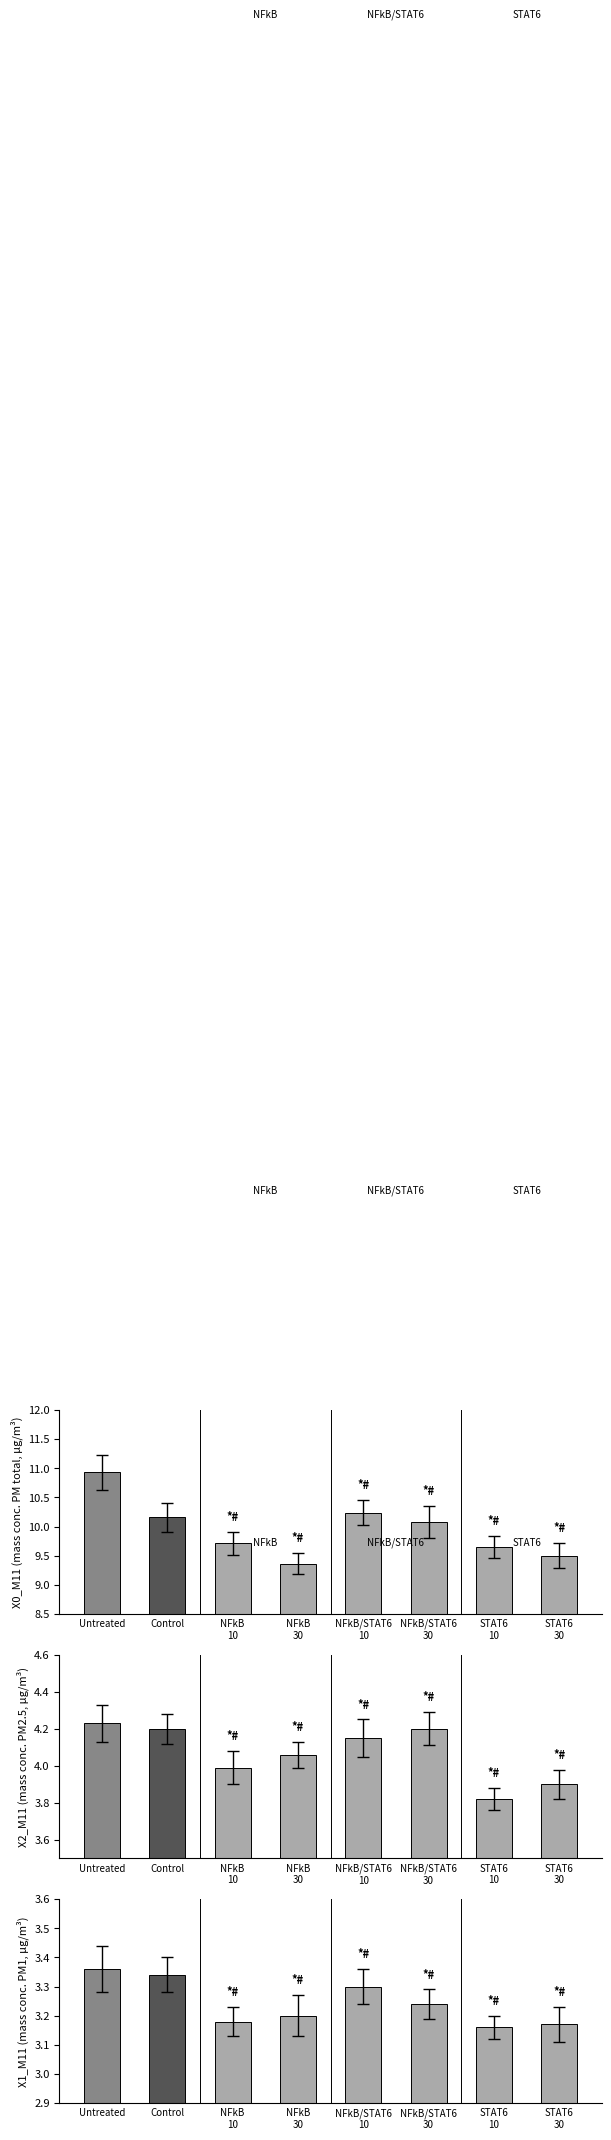

Rank the categories by value from highest to lowest.

Untreated, Control, NFkB/STAT6
10, NFkB/STAT6
30, NFkB
30, NFkB
10, STAT6
30, STAT6
10